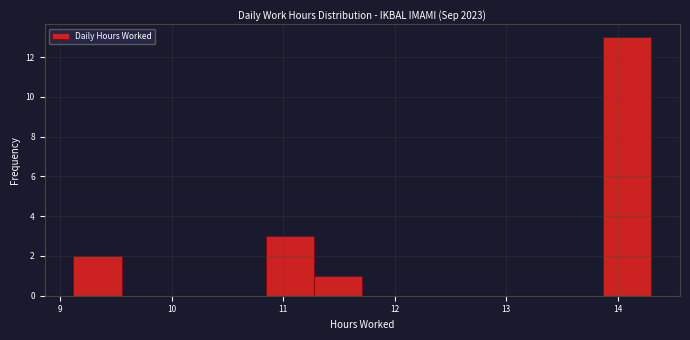

Reading left to right, list every bar in this chart as the range it spans on the x-axis followed by its height. Neither the bar edges nor the heights are printed on the chart, so give them approximately, as read against the axes.

9.1 to 9.6: 2
9.6 to 10.0: 0
10.0 to 10.4: 0
10.4 to 10.8: 0
10.8 to 11.3: 3
11.3 to 11.7: 1
11.7 to 12.1: 0
12.1 to 12.6: 0
12.6 to 13.0: 0
13.0 to 13.4: 0
13.4 to 13.9: 0
13.9 to 14.3: 13